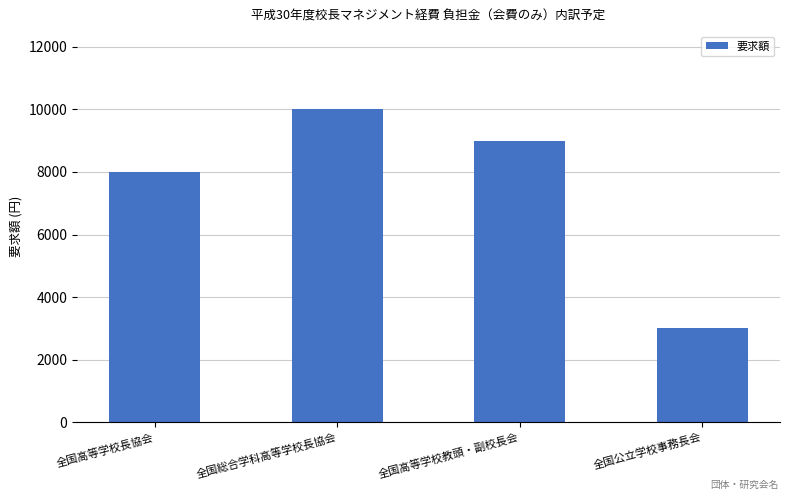

Reading left to right, extract all data points from this chart.

8000	10000	9000	3000